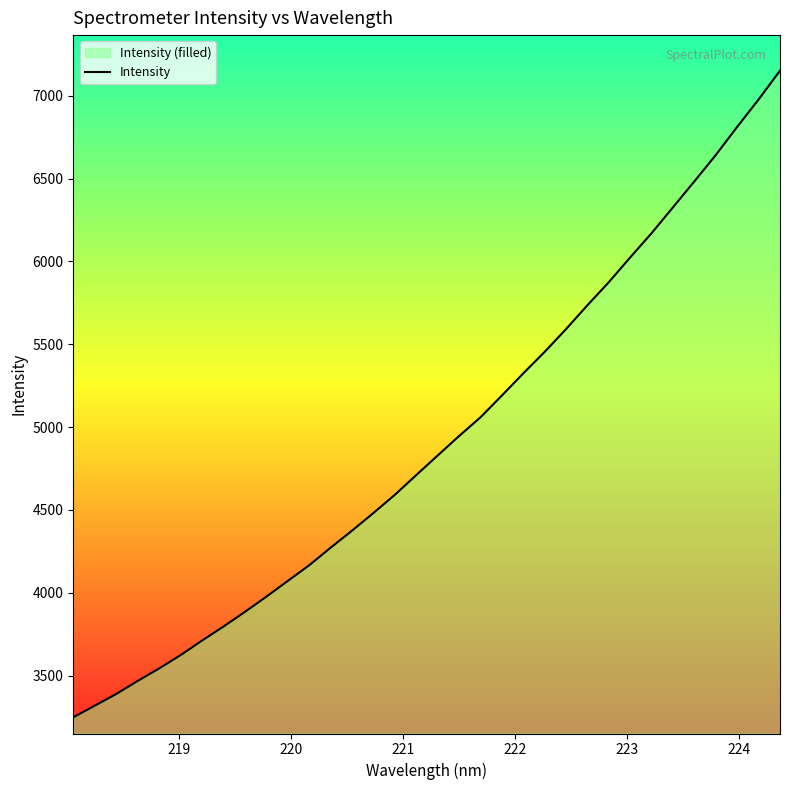

True or false: the data has more than 1 interior local peaks.

False